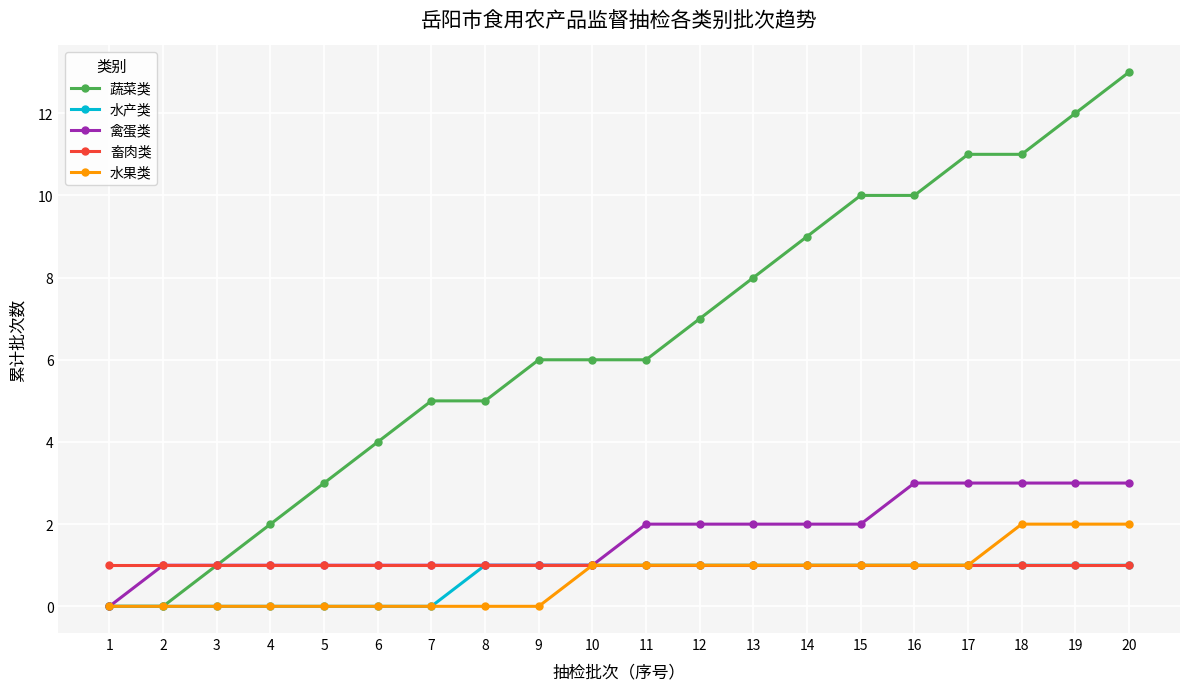

How many lines are shown in the chart?

5